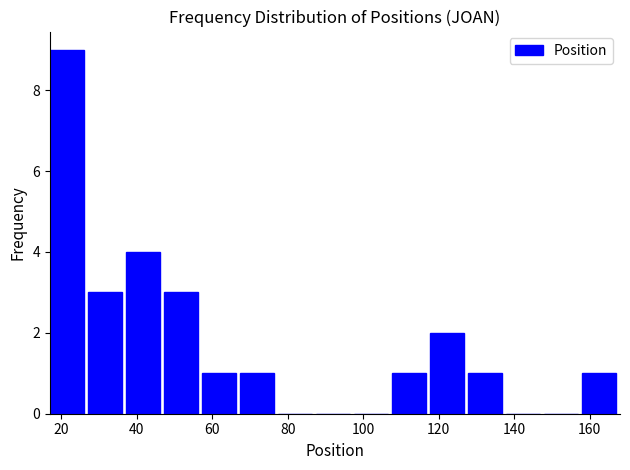

Over which range of the x-axis is the bar tallest?

18 to 28